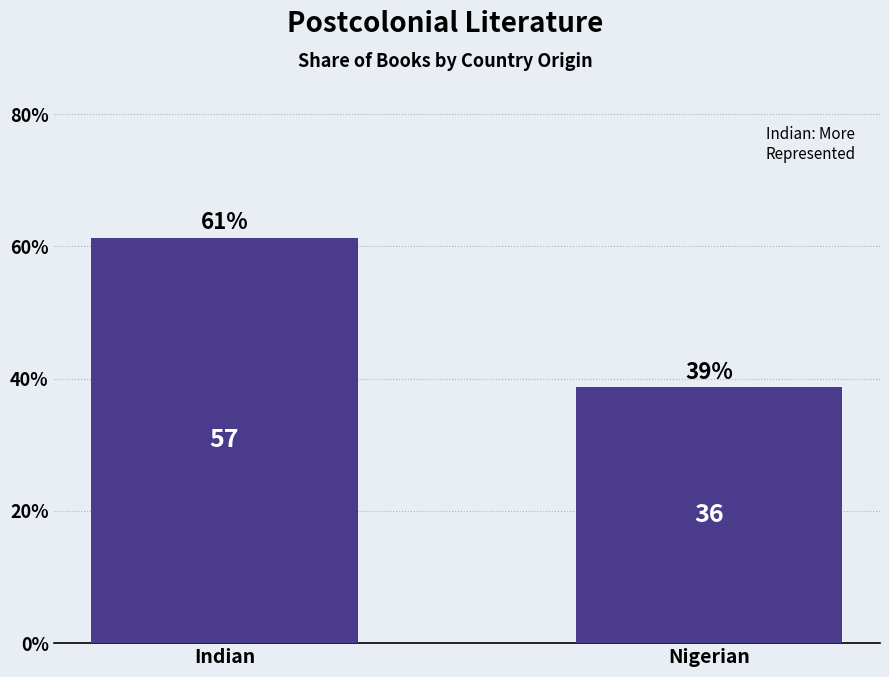

How many bars are there in total?

2